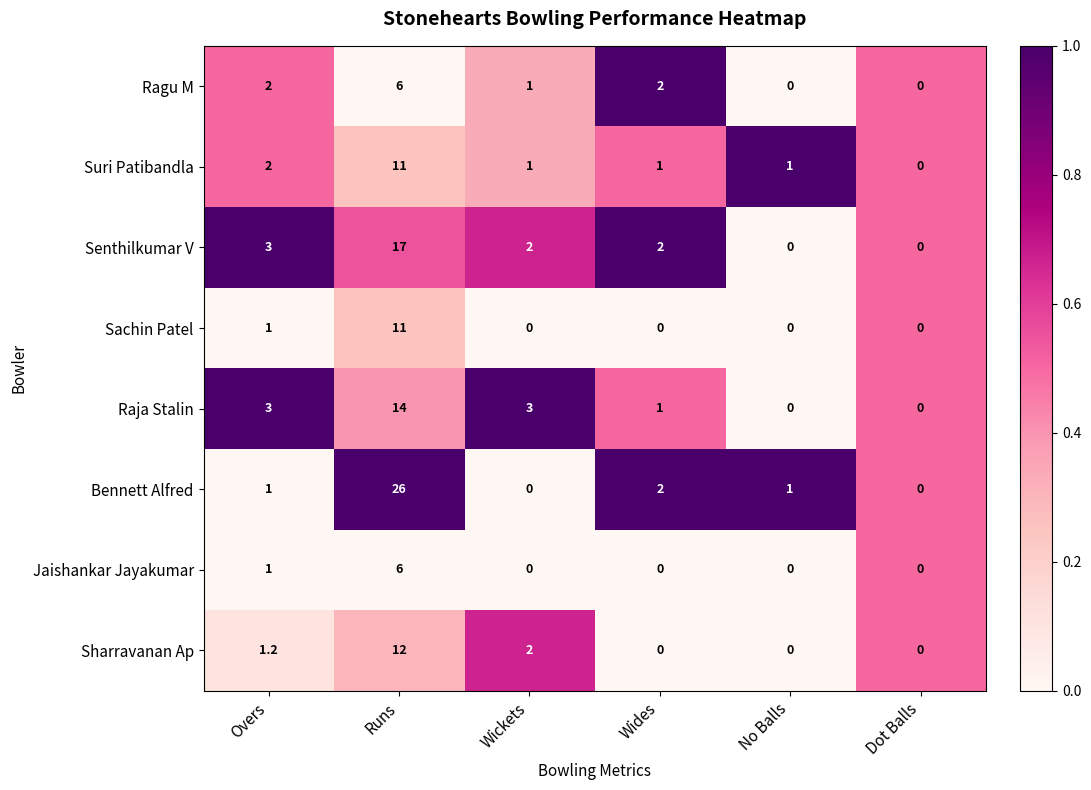

Which series has the largest range (max minus min)?

Bennett Alfred